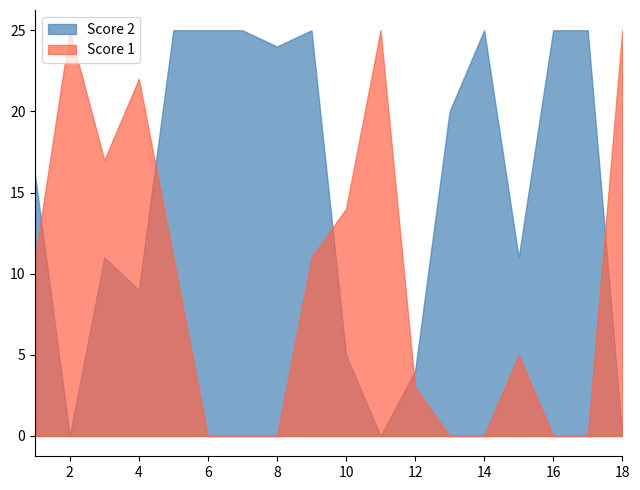

Reading left to right, what are all the values shown in this chart?

Score 1: 11	25	17	22	11	0	0	0	11	14	25	3	0	0	5	0	0	25
Score 2: 16	0	11	9	25	25	25	24	25	5	0	4	20	25	11	25	25	0